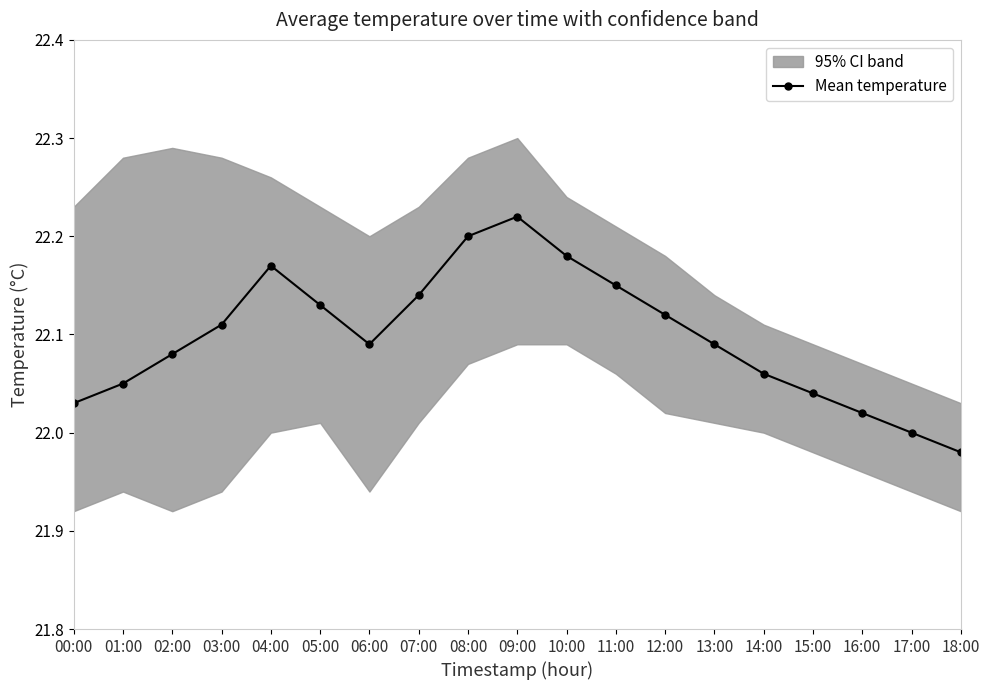

Which label corresponds to the smallest value in the chart?

18:00